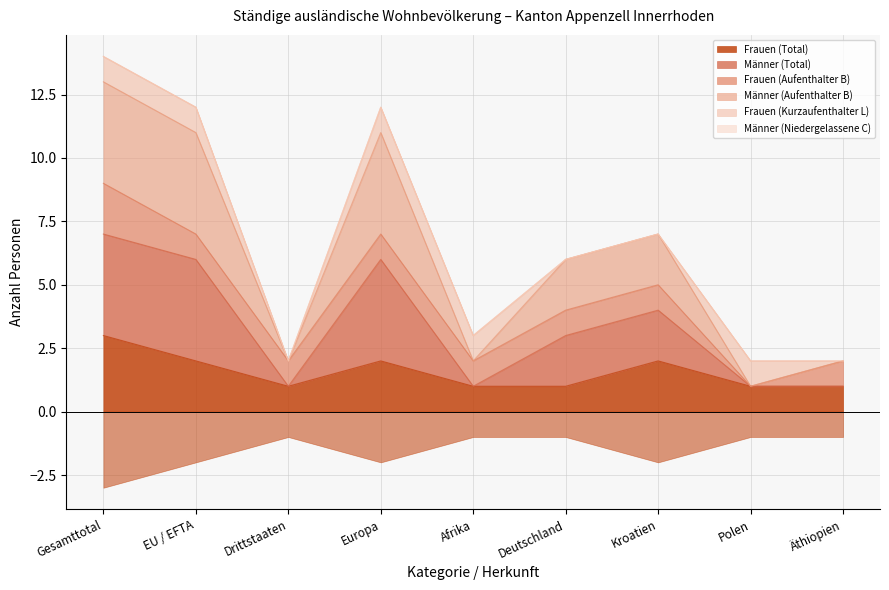

What is the average value of the Männer (Aufenthalter B) series?

3